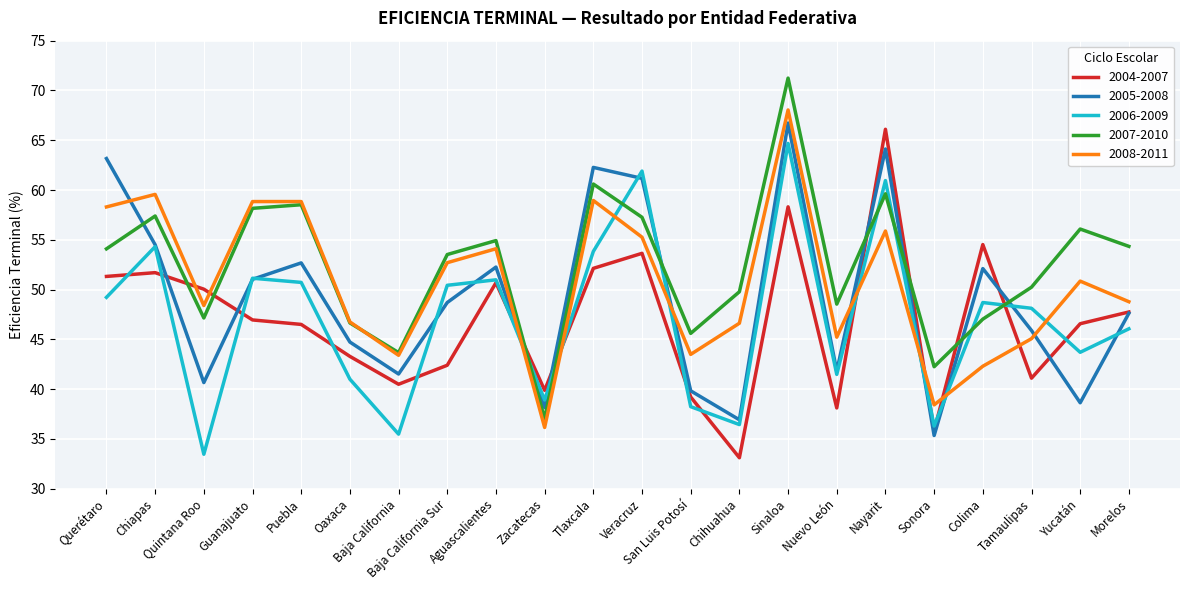

Is the value of 2004-2007 at Nayarit greater than the value of 2007-2010 at Sinaloa?

No